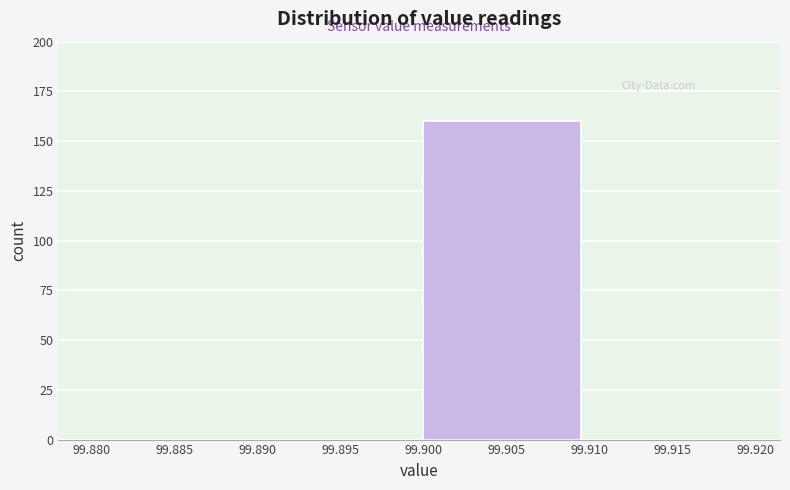

Reading left to right, transcribe this chart: for each bar, give the range it covers on the x-axis and its height. The values are not printed on the chart, so give them approximately, as read against the axis.

99.880 to 99.890: 0
99.890 to 99.900: 0
99.900 to 99.910: 160
99.910 to 99.920: 0